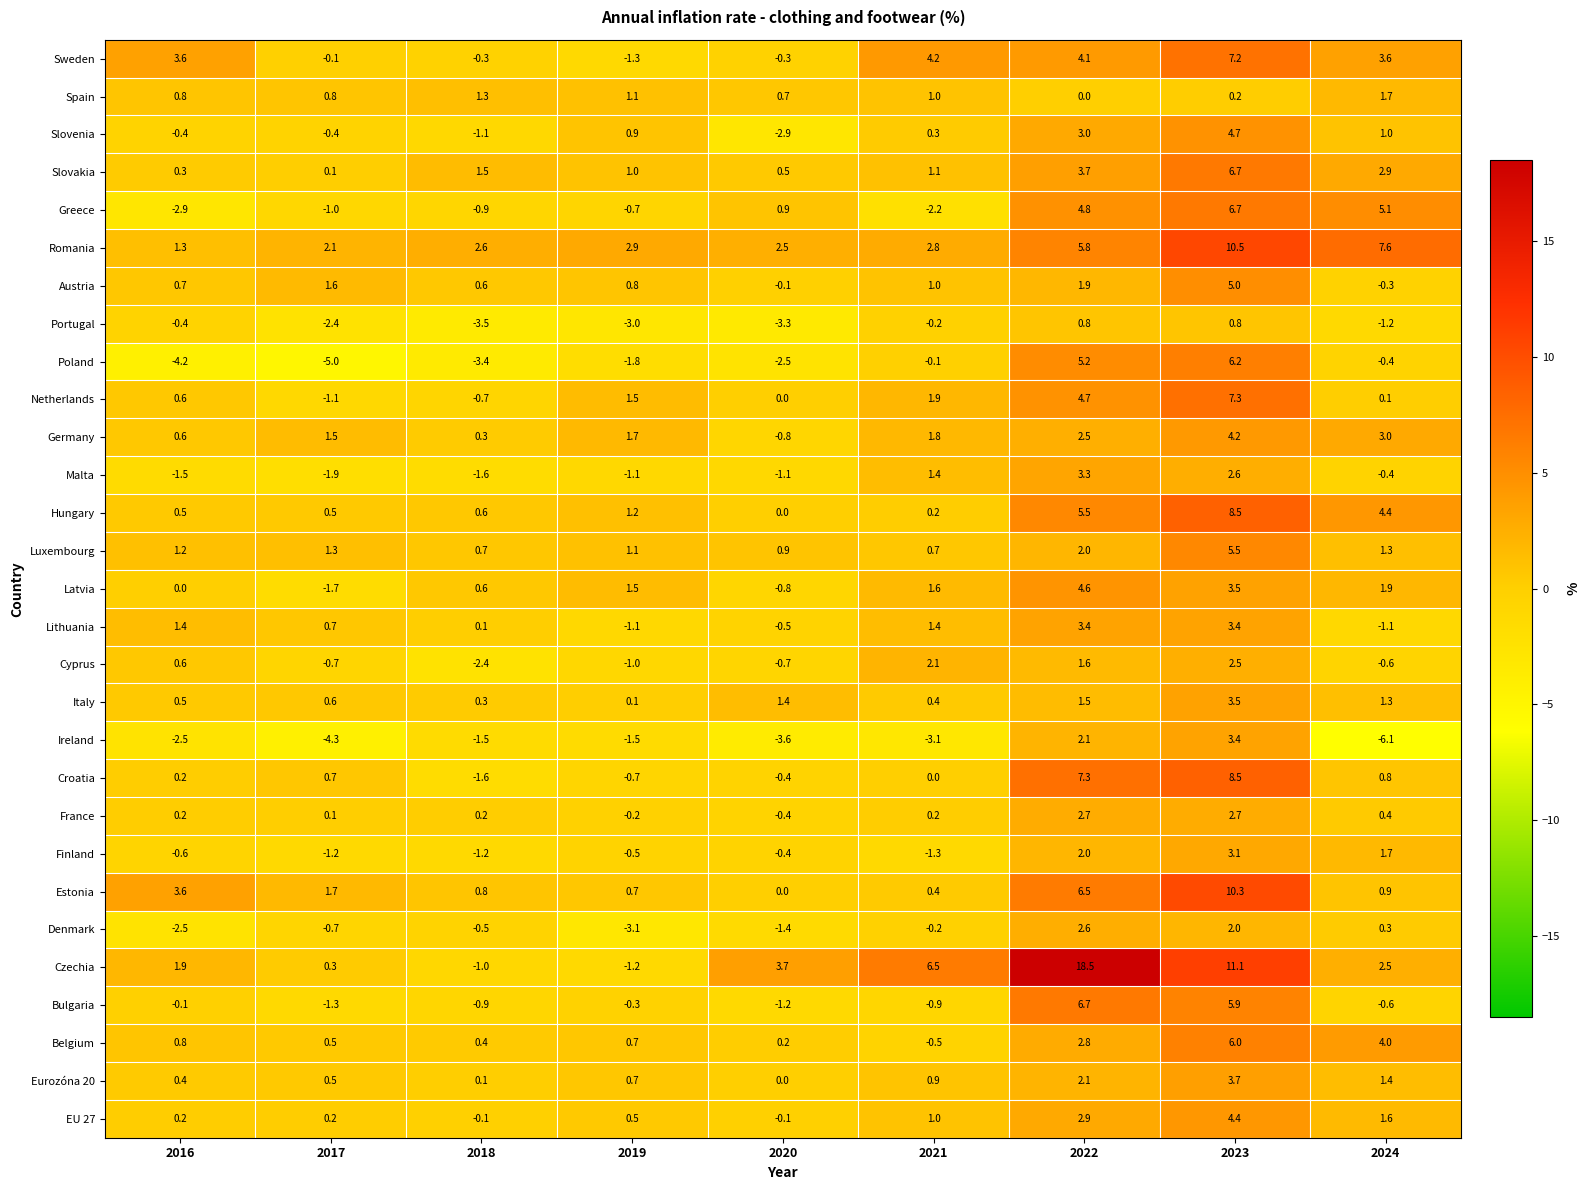

Which series changed the most between 2018 and 2021?

Czechia